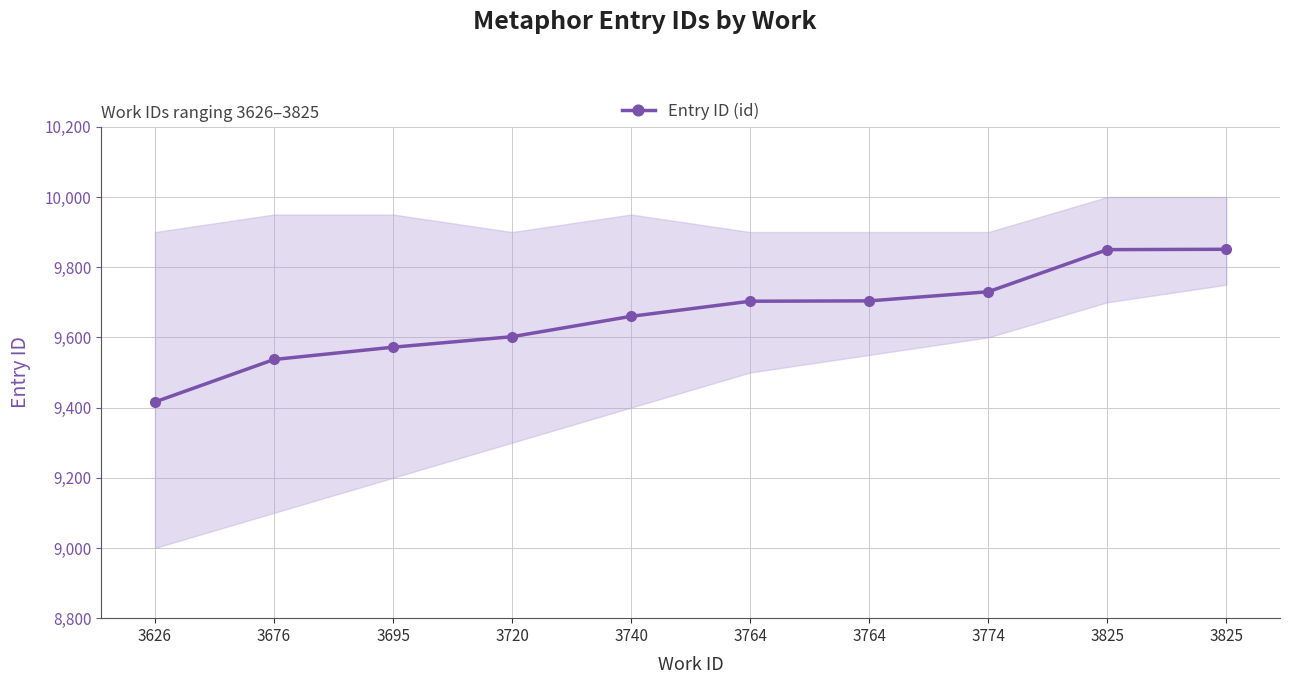

How many lines are shown in the chart?

1